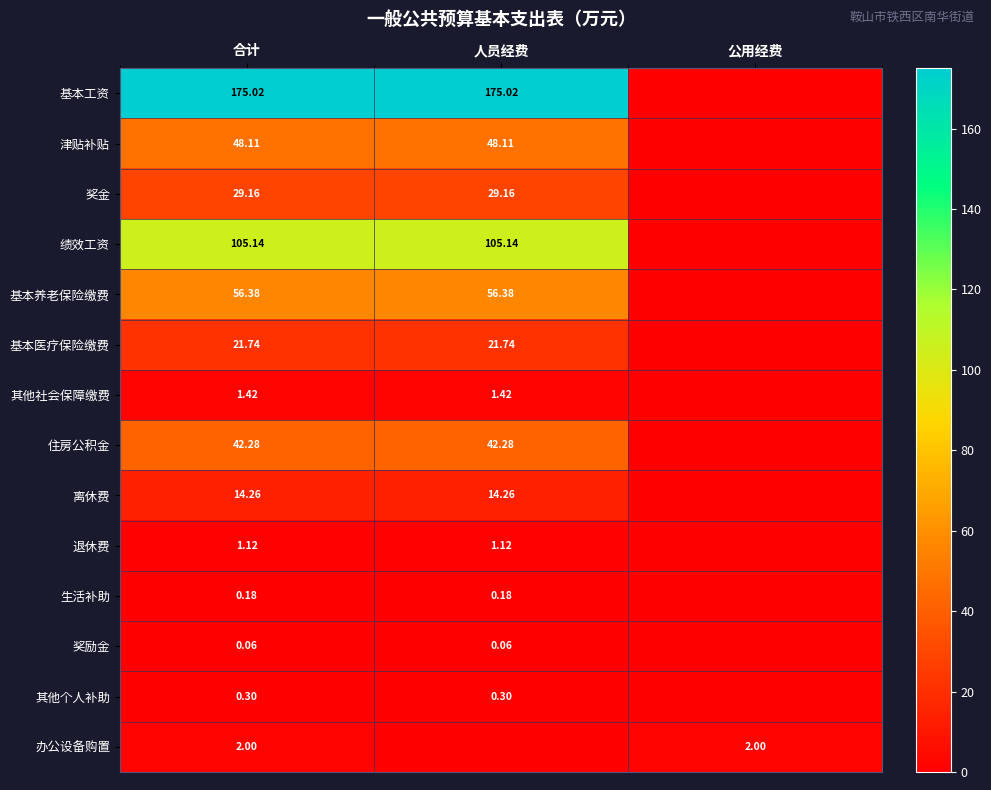

Rank the series at 合计 from highest to lowest value.

基本工资, 绩效工资, 基本养老保险缴费, 津贴补贴, 住房公积金, 奖金, 基本医疗保险缴费, 离休费, 办公设备购置, 其他社会保障缴费, 退休费, 其他个人补助, 生活补助, 奖励金